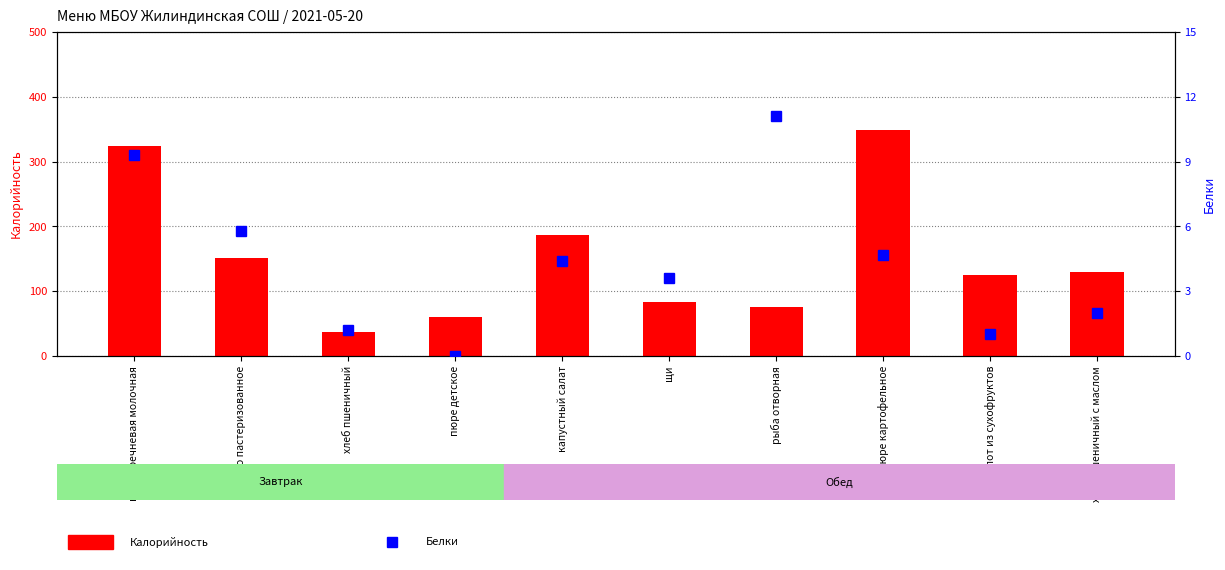

Which series has the largest range (max minus min)?

Калорийность